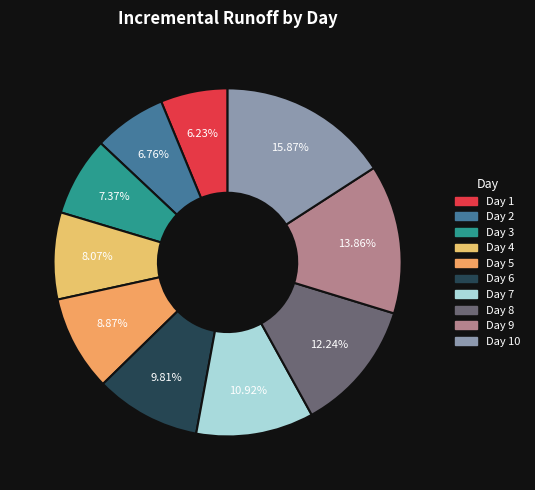

How many segments does this pie chart have?

10